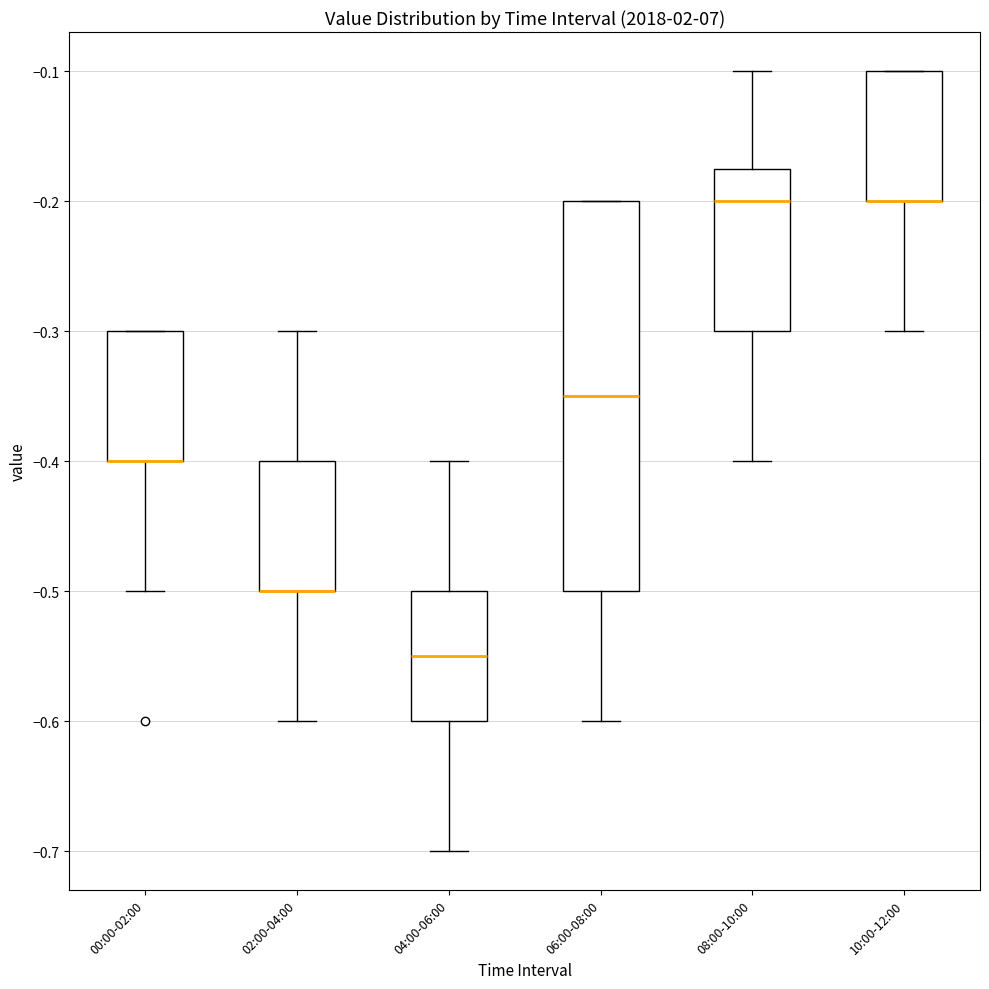

Reading left to right, transcribe this box plot: for each box, give where its median line is, the range the box spans, and where its two whiskers end, as read against the y-axis. The values are not printed on the chart, so give them approximately, as read against the axis.

00:00-02:00: median -0.40 (drawn on the box's lower edge), box -0.40 to -0.30, whiskers -0.50 to -0.30
02:00-04:00: median -0.50 (drawn on the box's lower edge), box -0.50 to -0.40, whiskers -0.60 to -0.30
04:00-06:00: median -0.55, box -0.60 to -0.50, whiskers -0.70 to -0.40
06:00-08:00: median -0.35, box -0.50 to -0.20, whiskers -0.60 to -0.20
08:00-10:00: median -0.20, box -0.30 to -0.17, whiskers -0.40 to -0.10
10:00-12:00: median -0.20 (drawn on the box's lower edge), box -0.20 to -0.10, whiskers -0.30 to -0.10